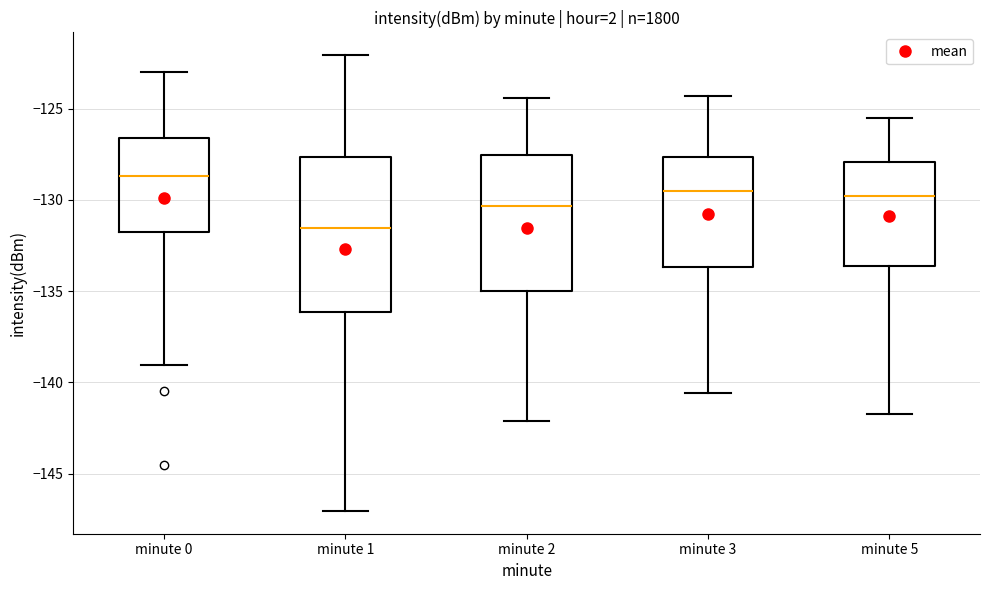

Reading left to right, read every box against the y-axis: the position of its median line, the range the box covers, and the ends of its whiskers. The values are not printed on the chart, so give them approximately, as read against the axis.

minute 0: median -128.5, box -132.0 to -126.5, whiskers -139.0 to -123.0
minute 1: median -131.5, box -136.0 to -127.5, whiskers -147.0 to -122.0
minute 2: median -130.5, box -135.0 to -127.5, whiskers -142.0 to -124.5
minute 3: median -129.5, box -133.5 to -127.5, whiskers -140.5 to -124.5
minute 5: median -130.0, box -133.5 to -128.0, whiskers -141.5 to -125.5